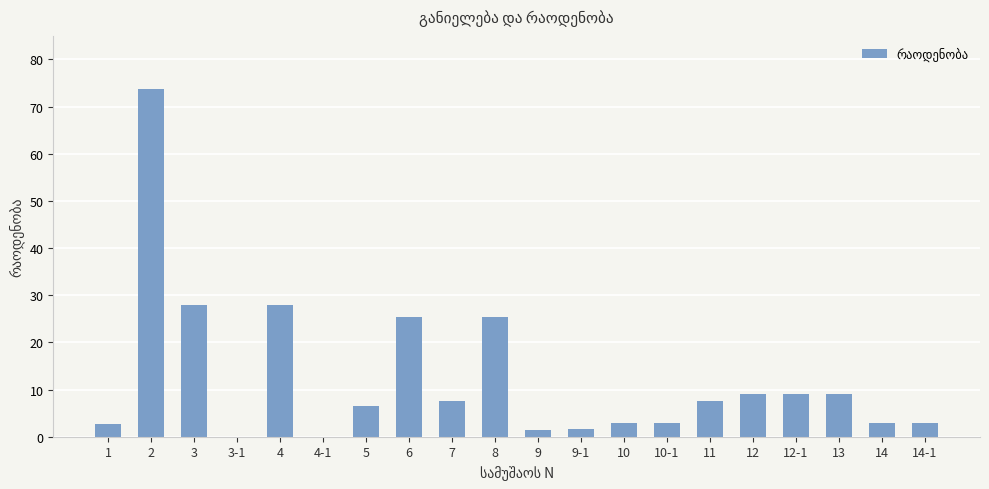

At which category does the chart reach its peak across all series?

2